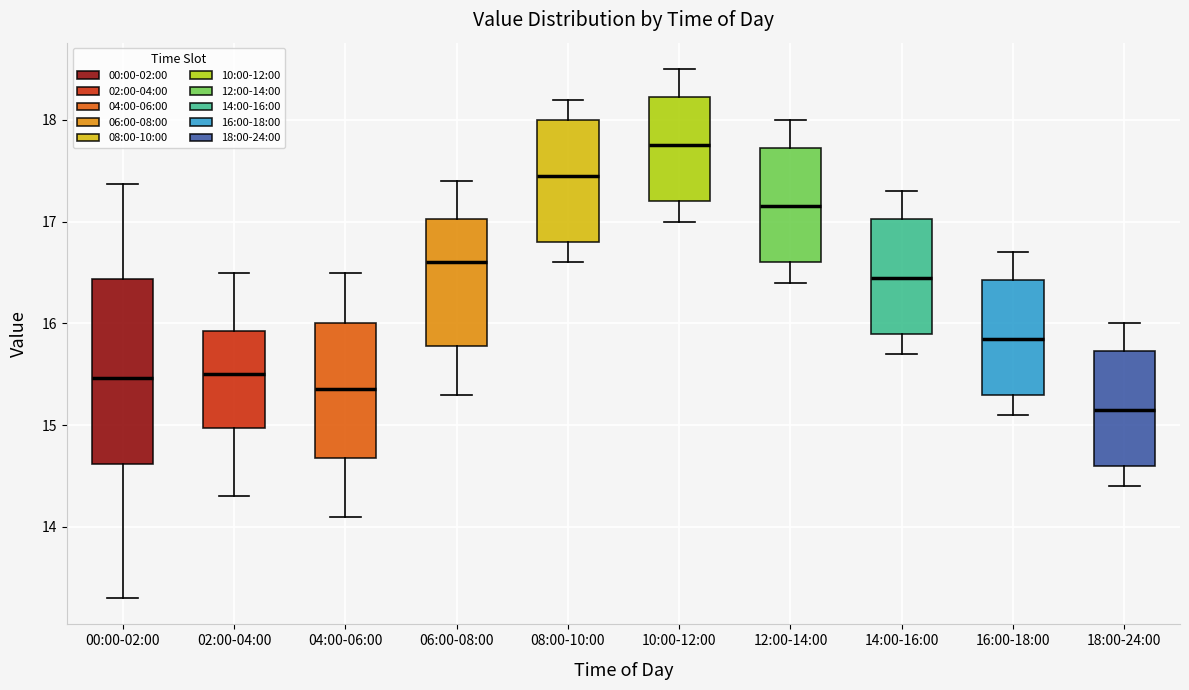

Where does the lower whisker of the box for 18:00-24:00 end on the y-axis? The values are not printed on the chart, so give them approximately, as read against the axis.

14.4